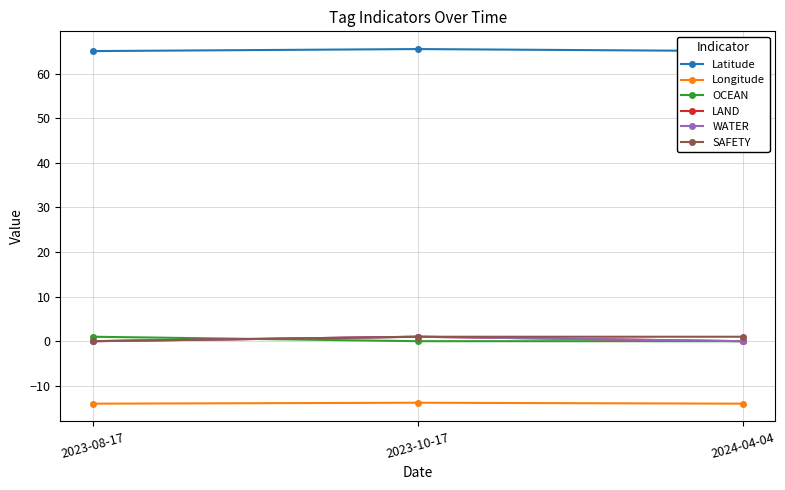

How many lines are shown in the chart?

6